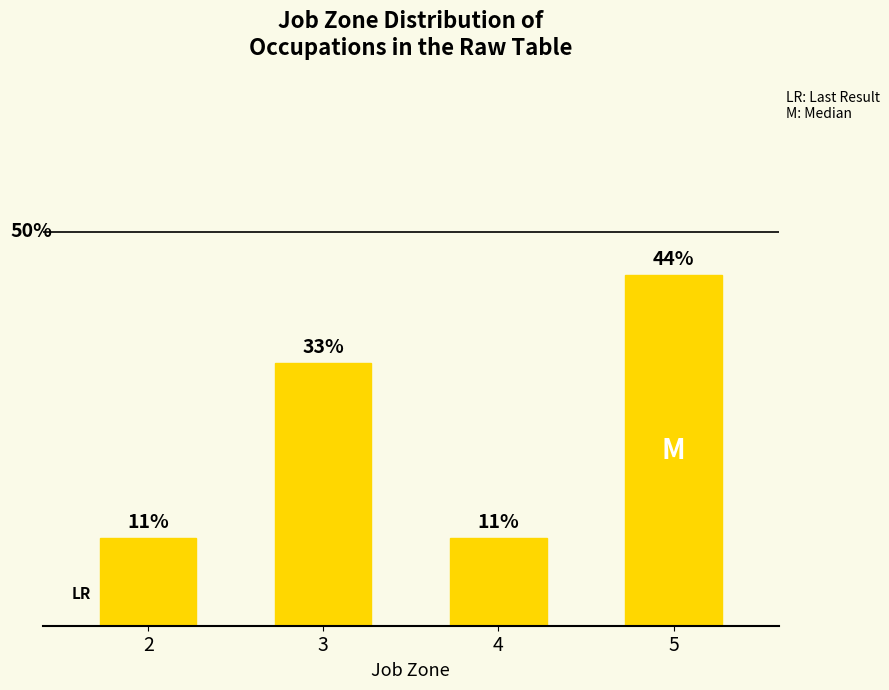

True or false: the data shows 11.1 at 4.

True